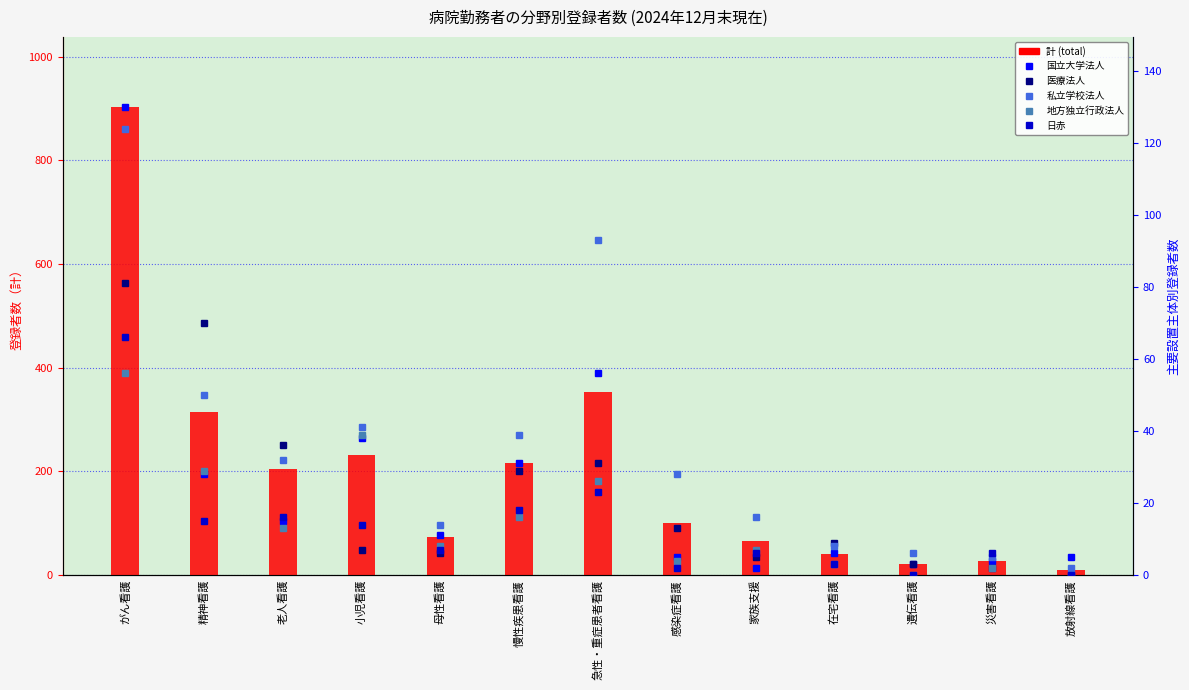

What is the total value across all series at 災害看護?

47